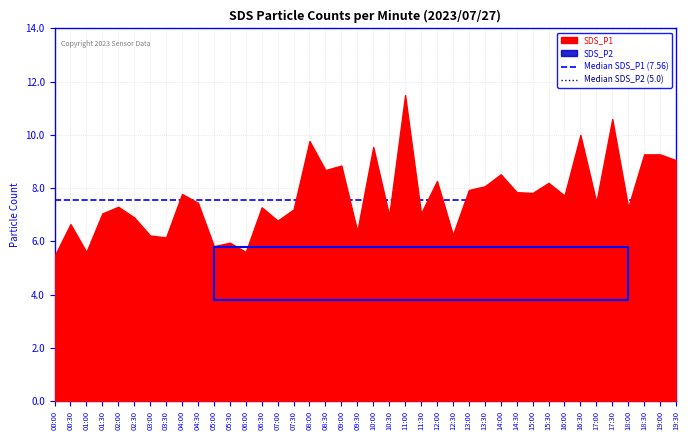

At 00:30, list the series in order from smallest to largest.

Median SDS_P2 (5.0), Median SDS_P1 (7.56)